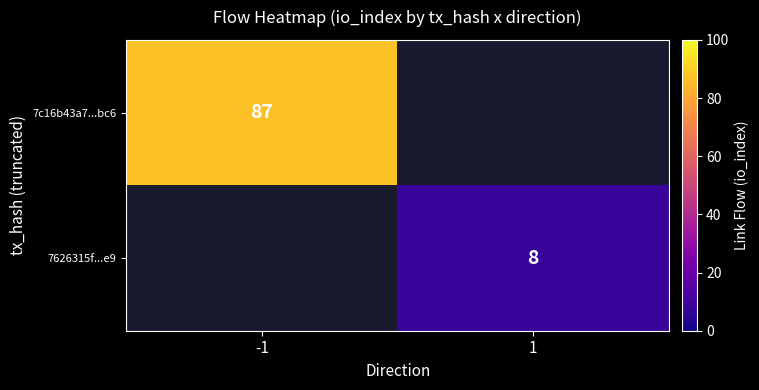

Is it true that 7c16b43a7...bc6 equals 129 at -1?

False